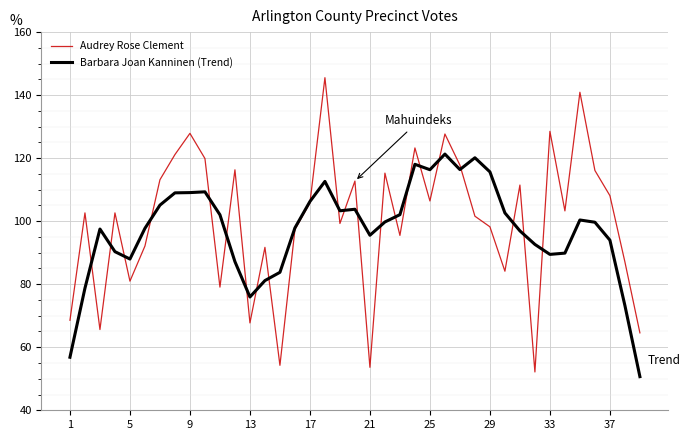

What is the minimum value for Barbara Joan Kanninen (Trend)?

50.7